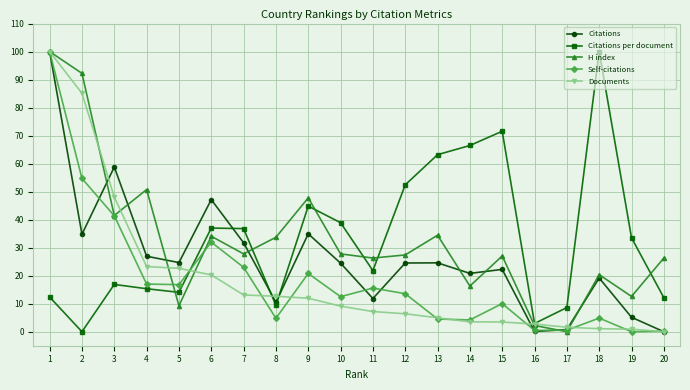

What is the difference between the H index values at 17 and 18?

20.4